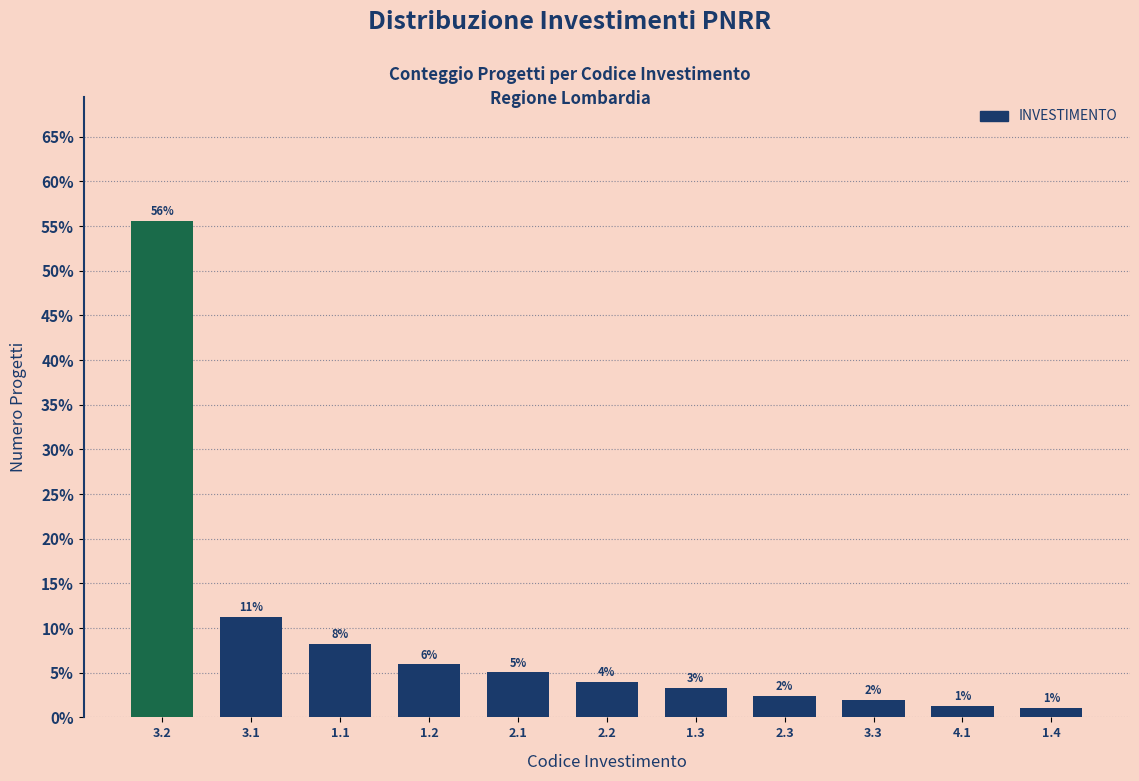

How many bars are there in total?

11